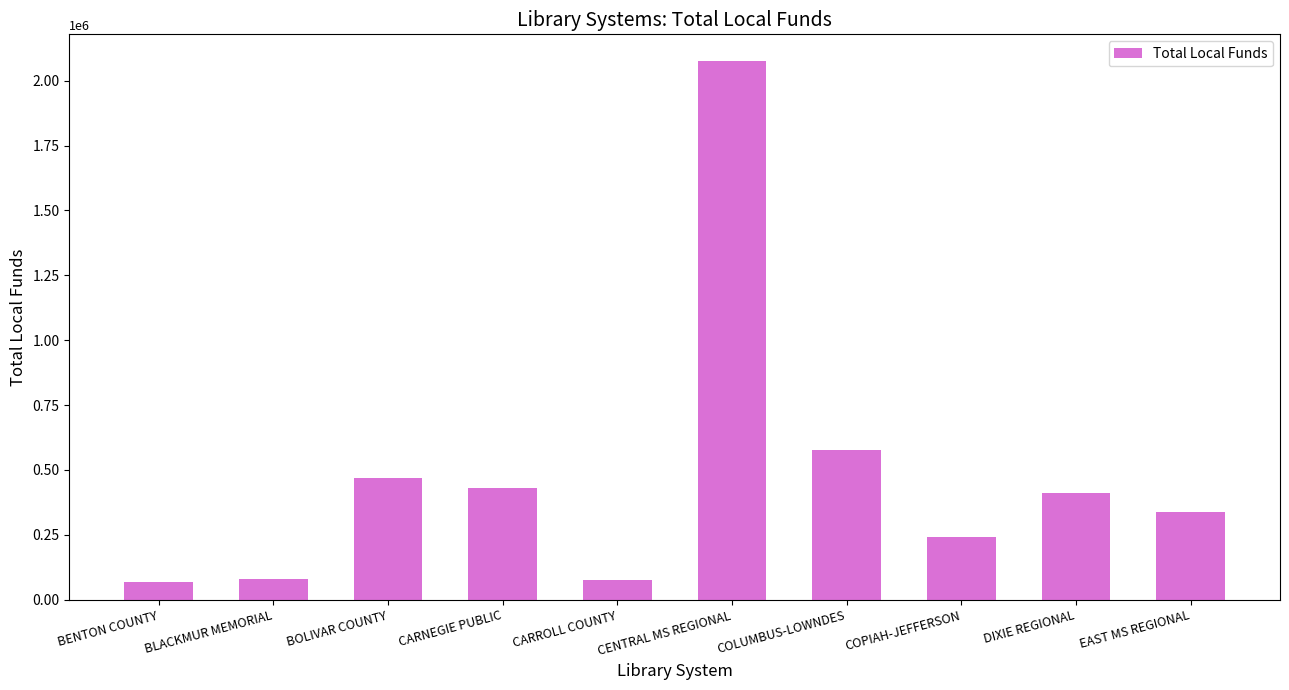

Which has a higher value, CENTRAL MS REGIONAL or CARNEGIE PUBLIC?

CENTRAL MS REGIONAL